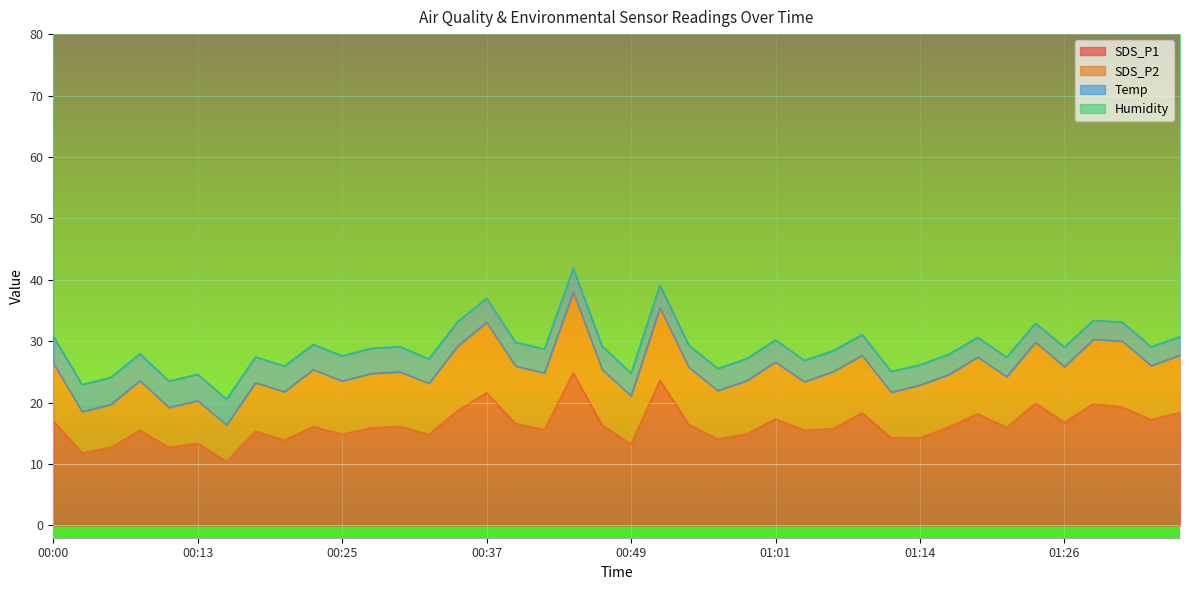

True or false: Humidity and Temp cross at least once.

False